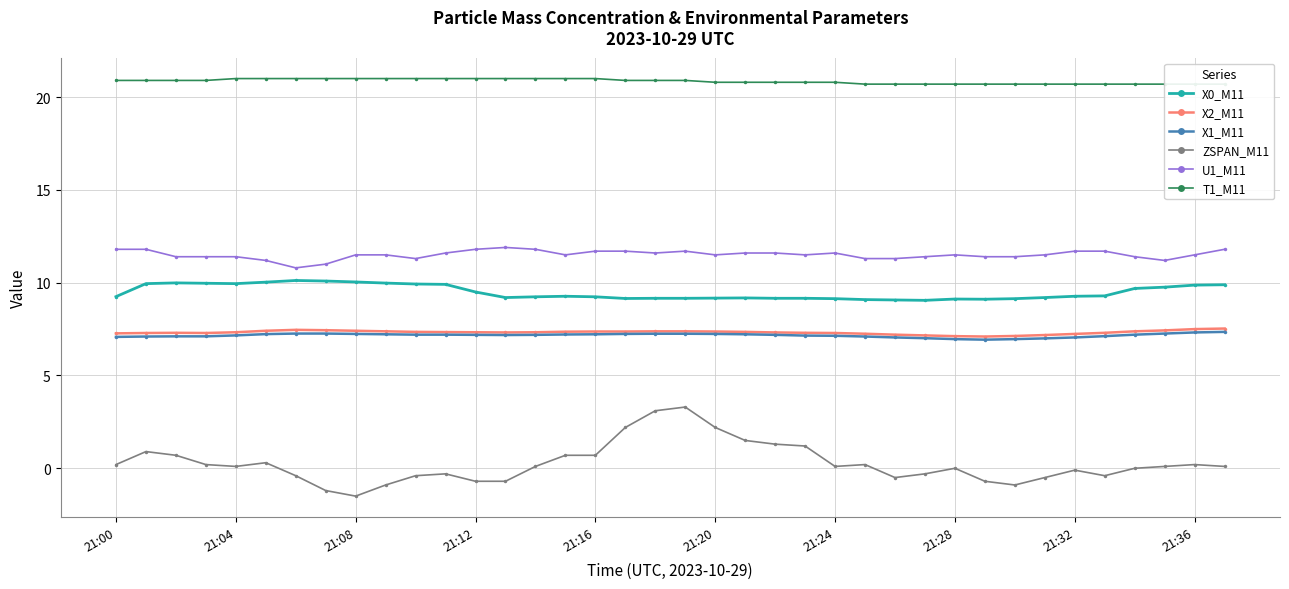

Which series has the widest spread of values?

ZSPAN_M11